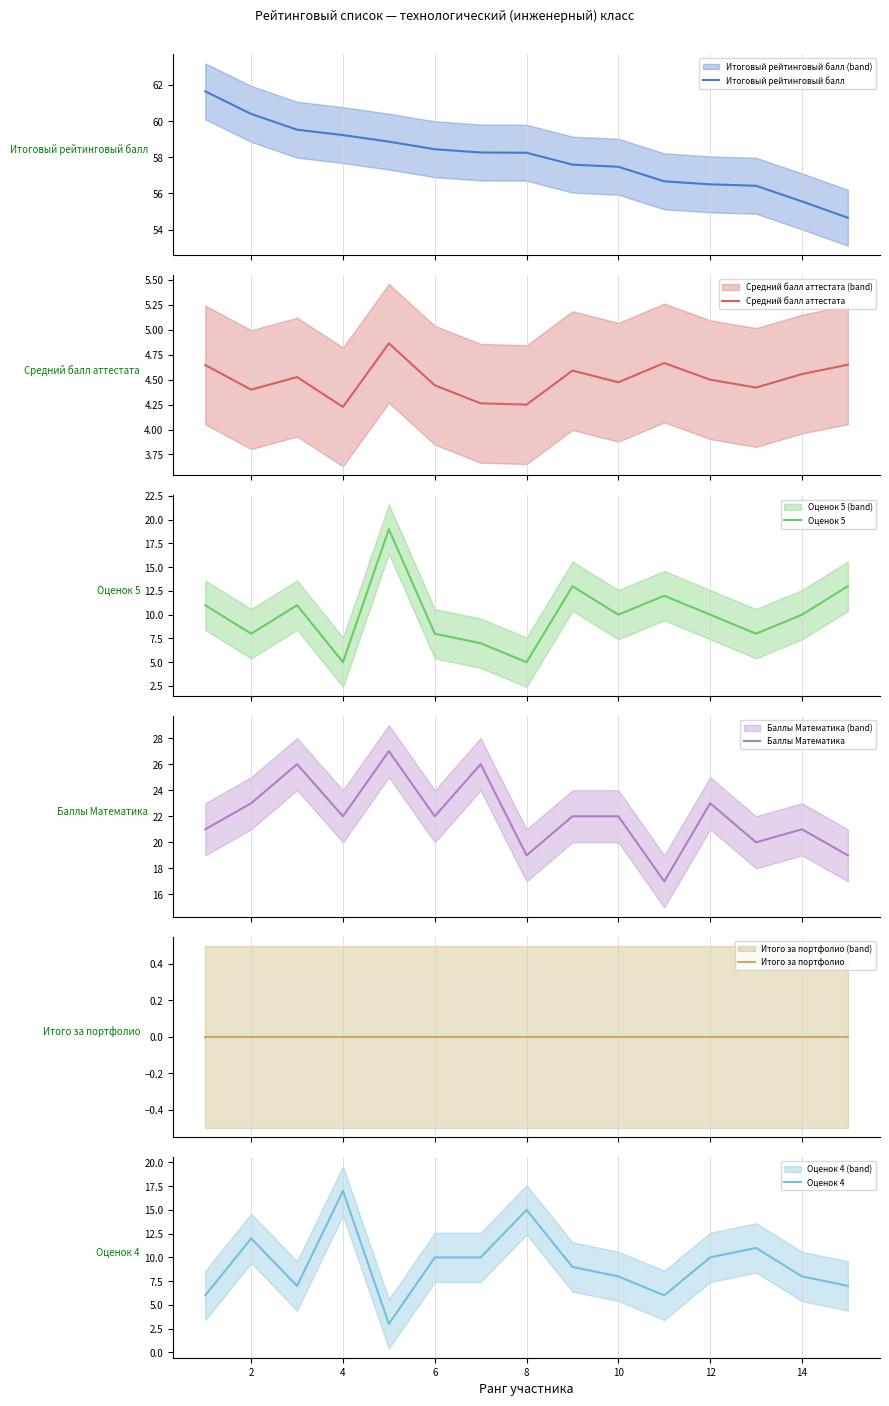

How many Баллы Математика values are between 20 and 23?

9